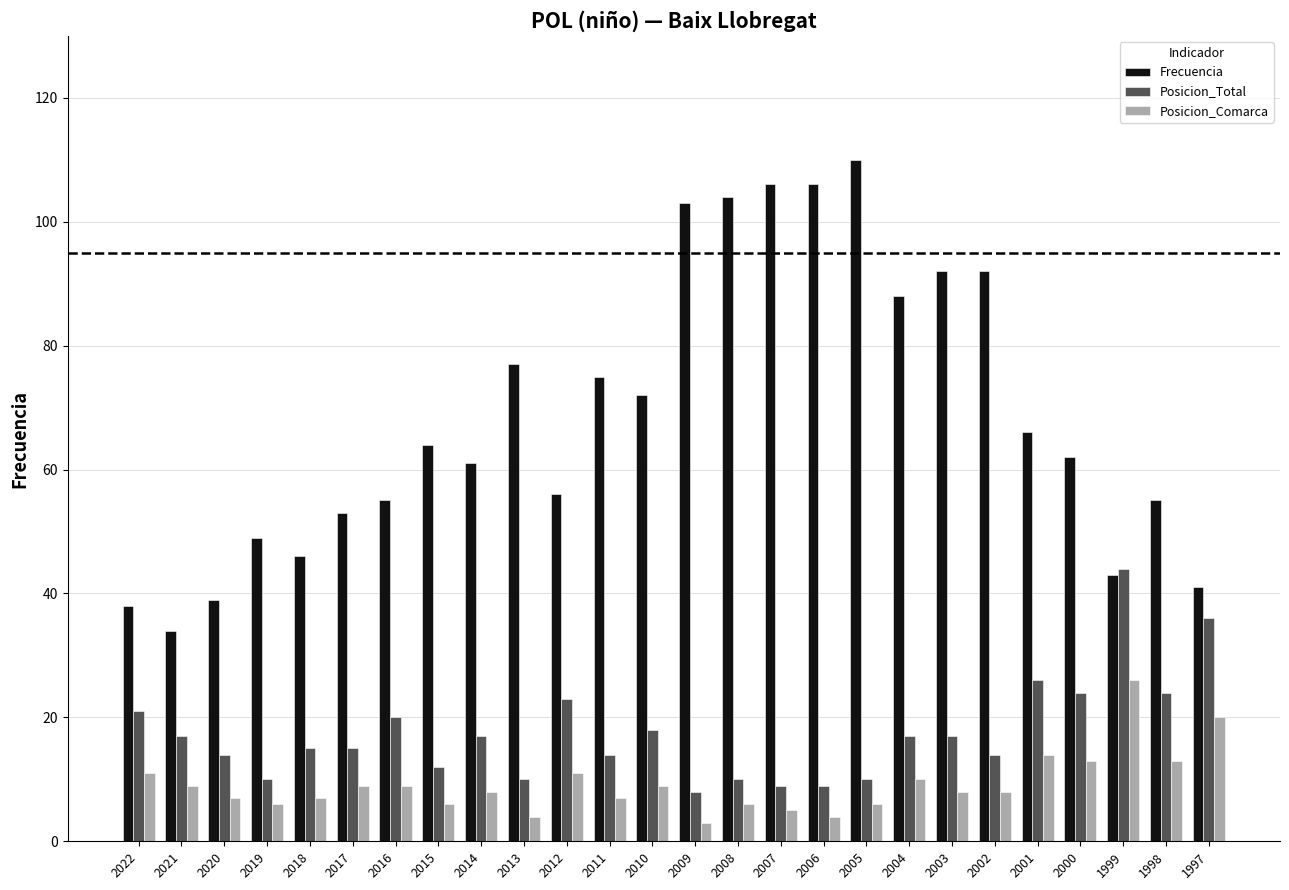

At how many categories does at least one series exceed 10?

26